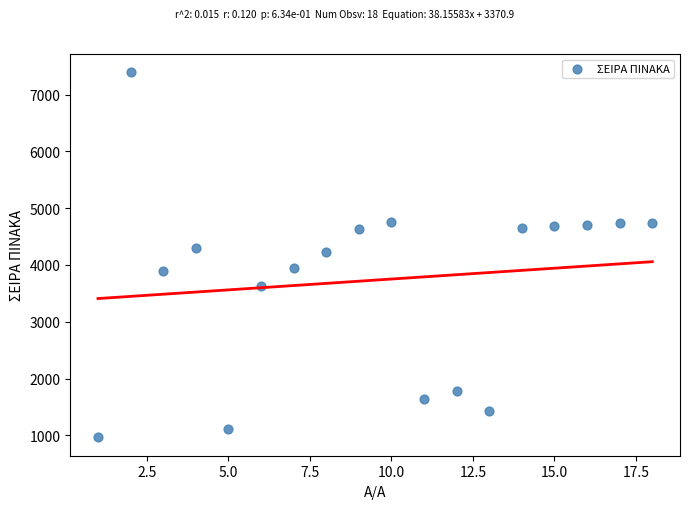

What is the range of X values (max minus min)?

17